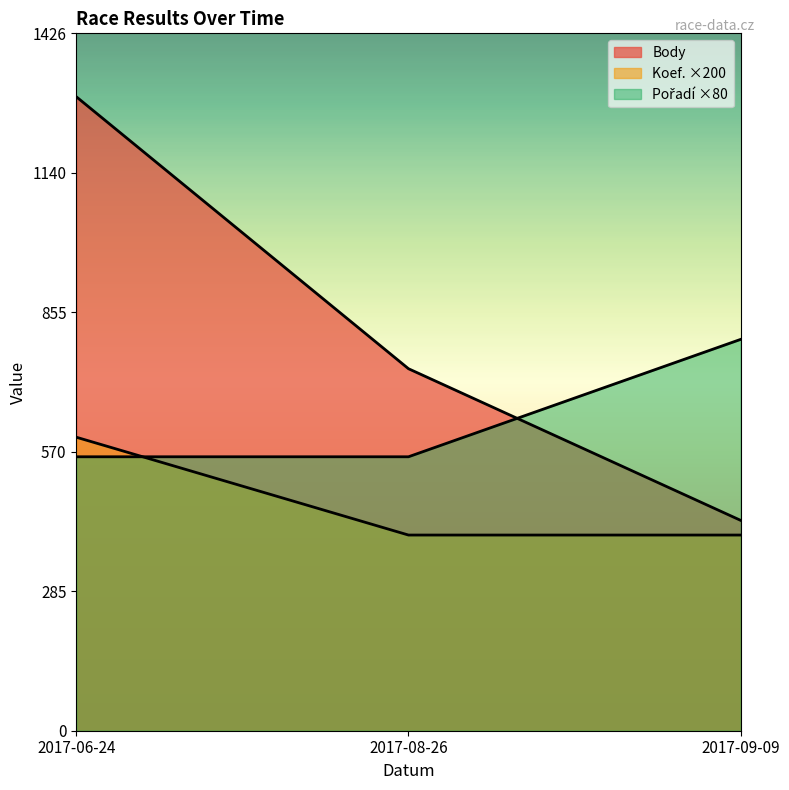

What is the label of the 1st point from the left?

2017-06-24